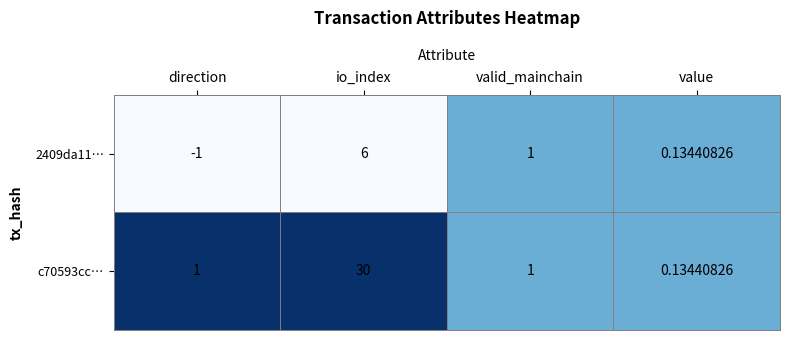

Which series has the widest spread of values?

c70593cc…